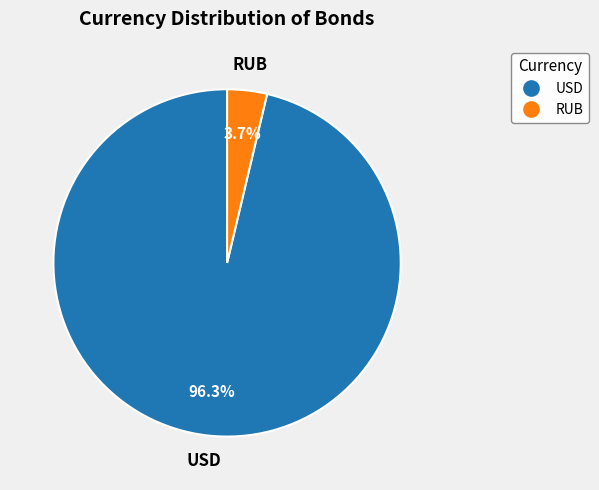

How many segments does this pie chart have?

2